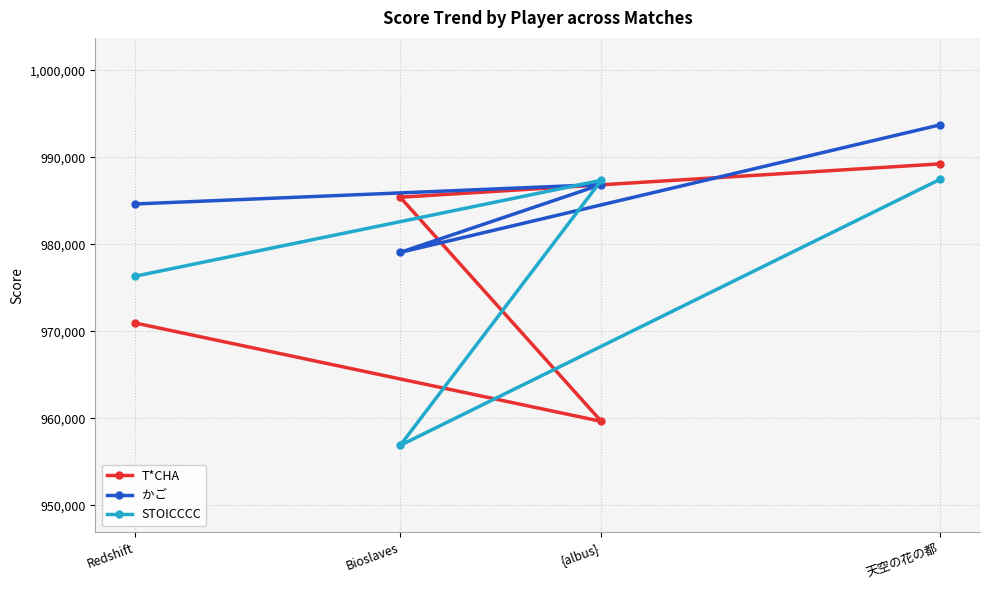

Which label corresponds to the smallest value in the chart?

Bioslaves